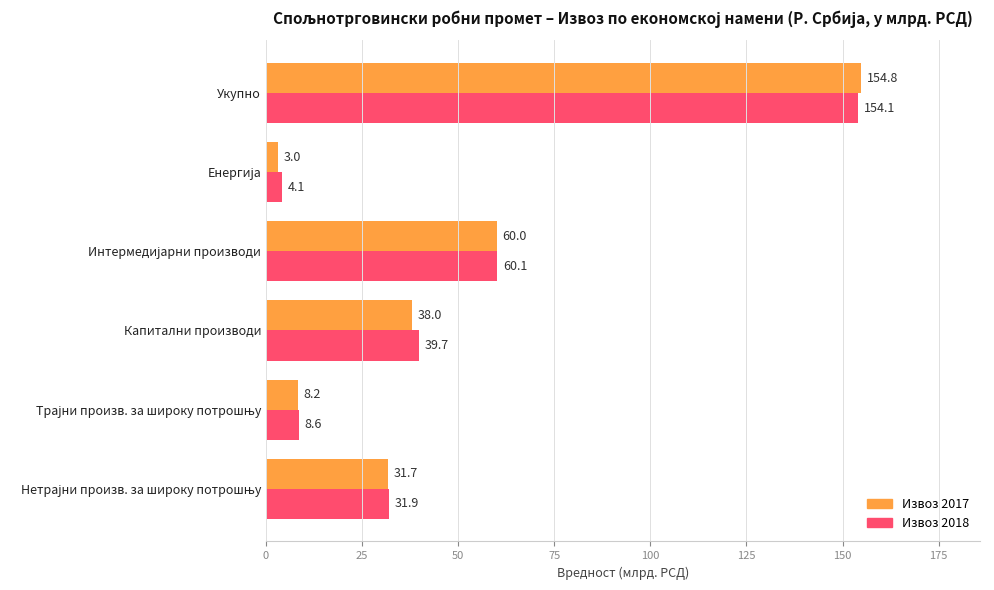

What value does the Извоз 2018 series have at Капитални производи?

39.7